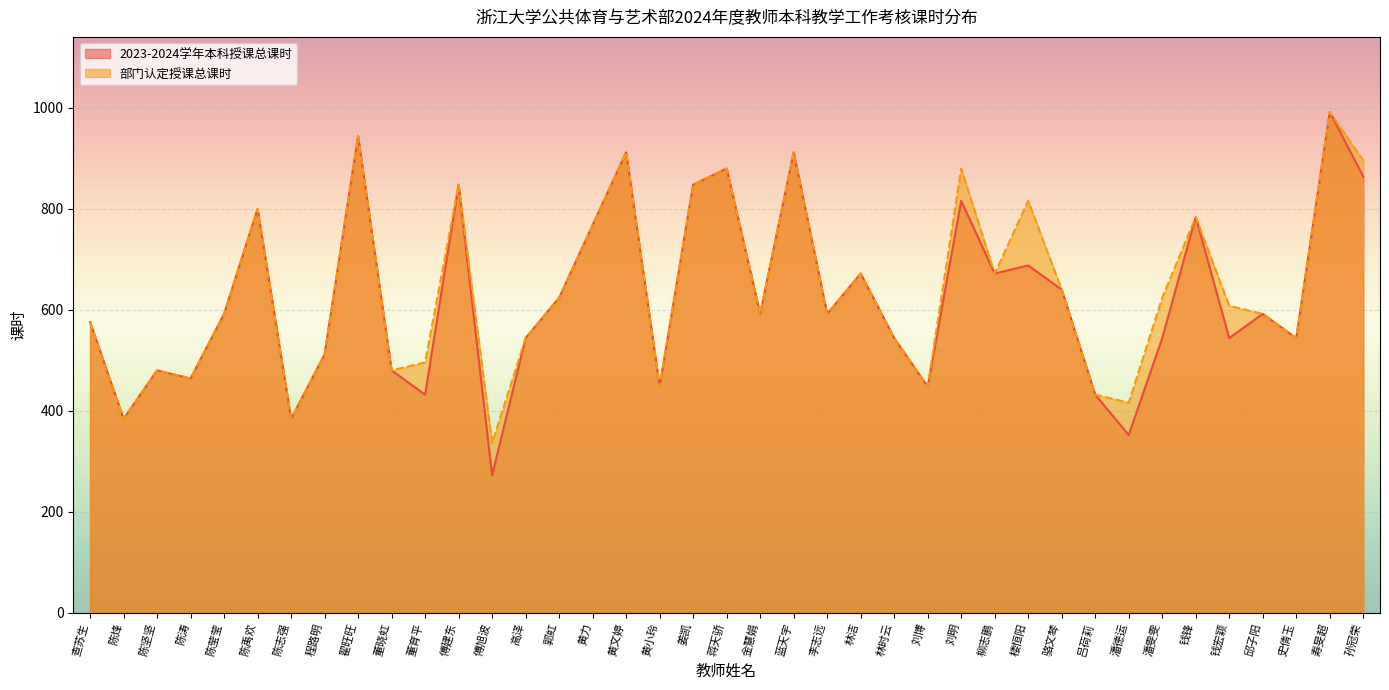

What is the label of the 13th point from the left?

傅旭波